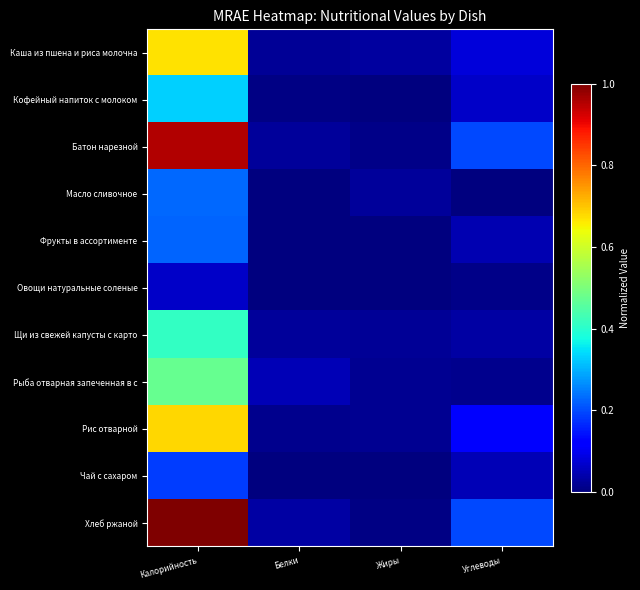

At Жиры, list the series in order from largest to smallest.

Каша из пшена и риса молочна, Масло сливочное, Щи из свежей капусты с карто, Рыба отварная запеченная в с, Рис отварной, Батон нарезной, Хлеб ржаной, Кофейный напиток с молоком, Фрукты в ассортименте, Овощи натуральные соленые, Чай с сахаром